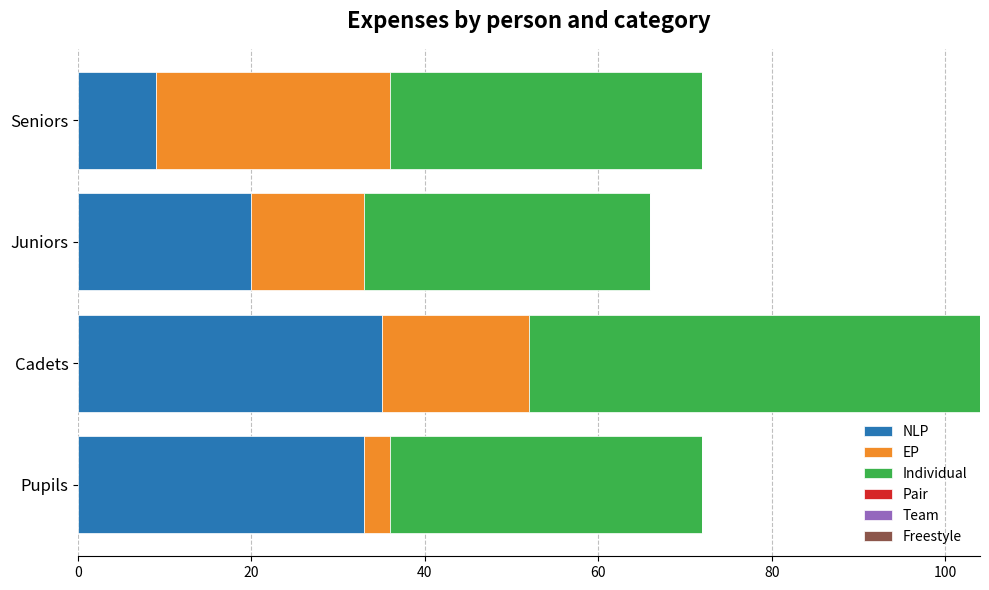

Read the NLP value at Pupils.

33